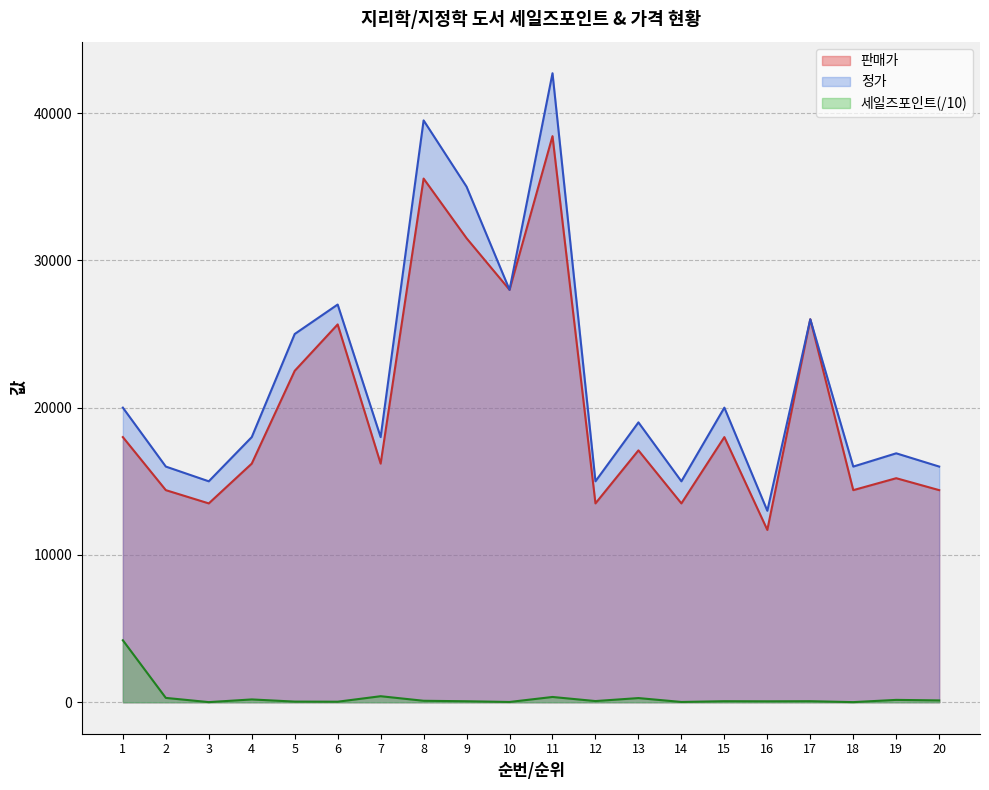

What is the change in value from 7 to 17?

-338.2